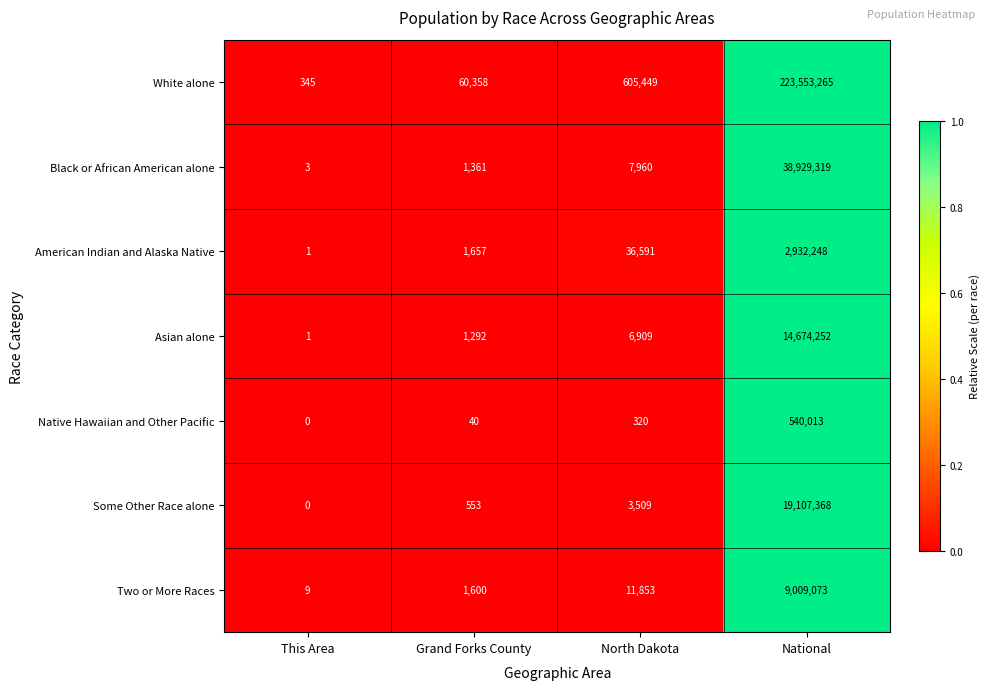

Between North Dakota and National, which series saw the biggest shift?

White alone